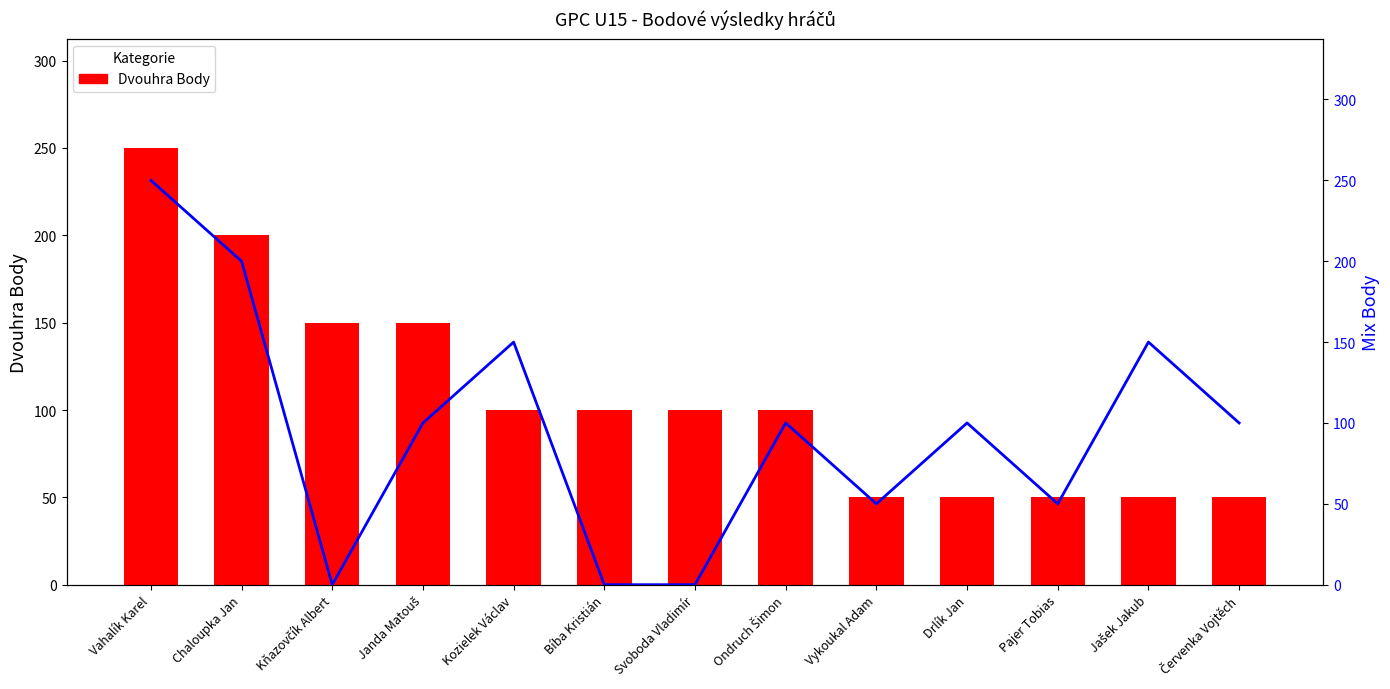

The Dvouhra Body series shows 94 at Janda Matouš. True or false?

False